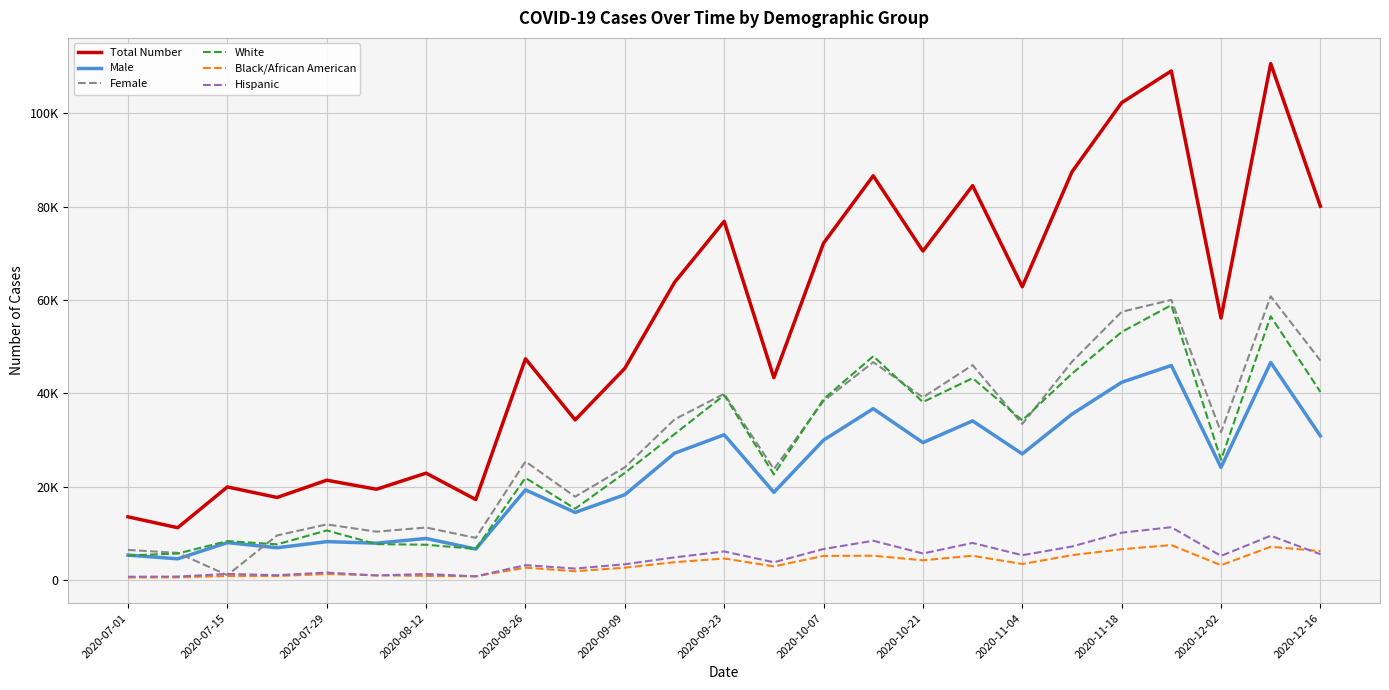

What are all the series names shown in the legend?

Total Number, Male, Female, White, Black/African American, Hispanic